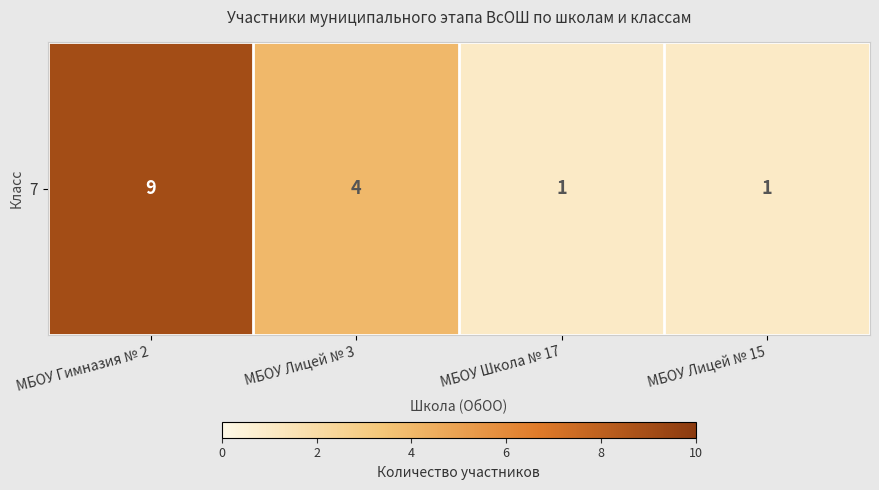

List the labels in order of value, largest first.

МБОУ Гимназия № 2, МБОУ Лицей № 3, МБОУ Школа № 17, МБОУ Лицей № 15